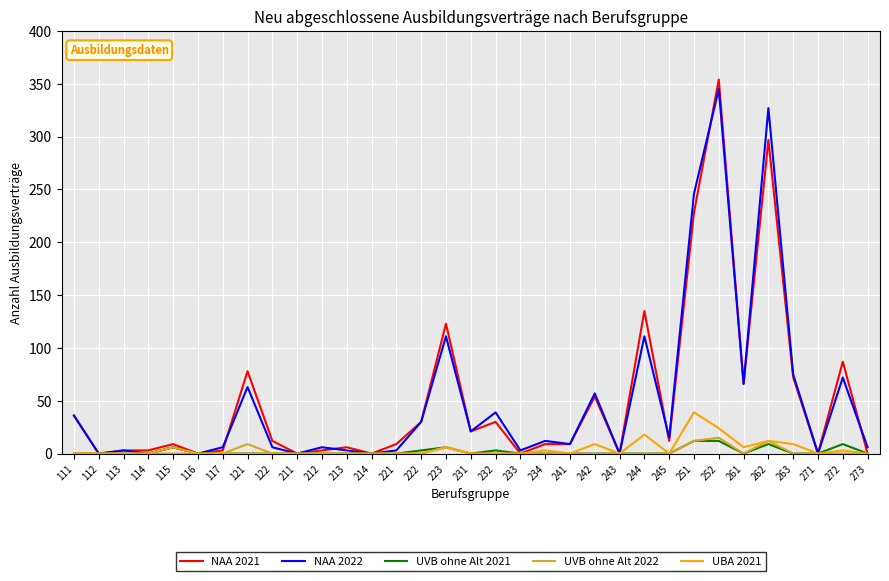

In NAA 2022, how many points are lower than both neighbors (excluding endpoints)?

12